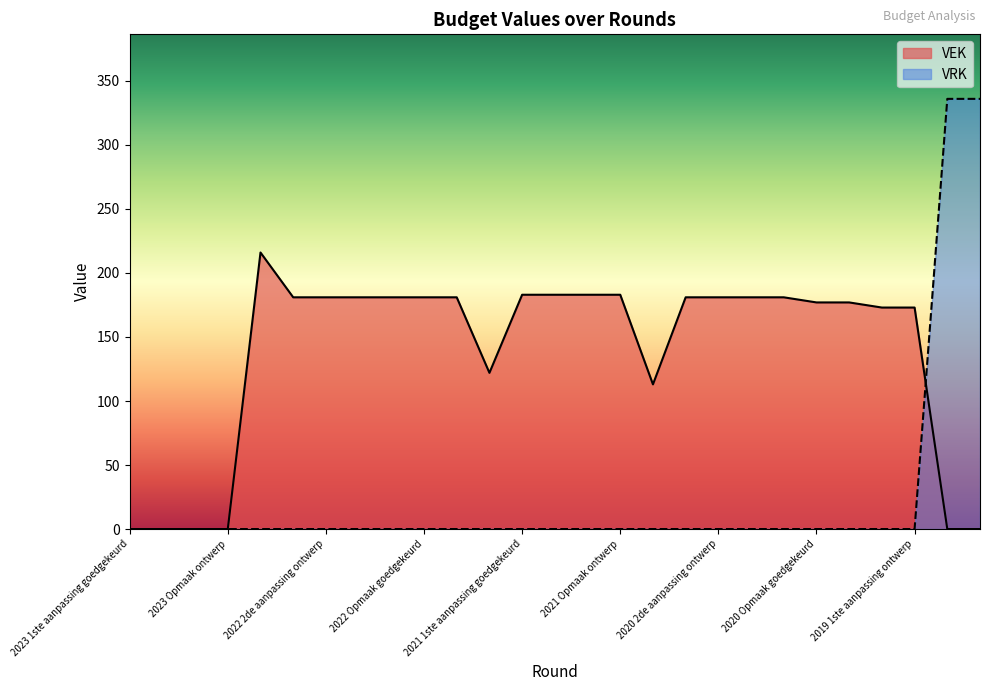

Is it true that VAK equals 123 at 2021 1ste aanpassing ontwerp?

False